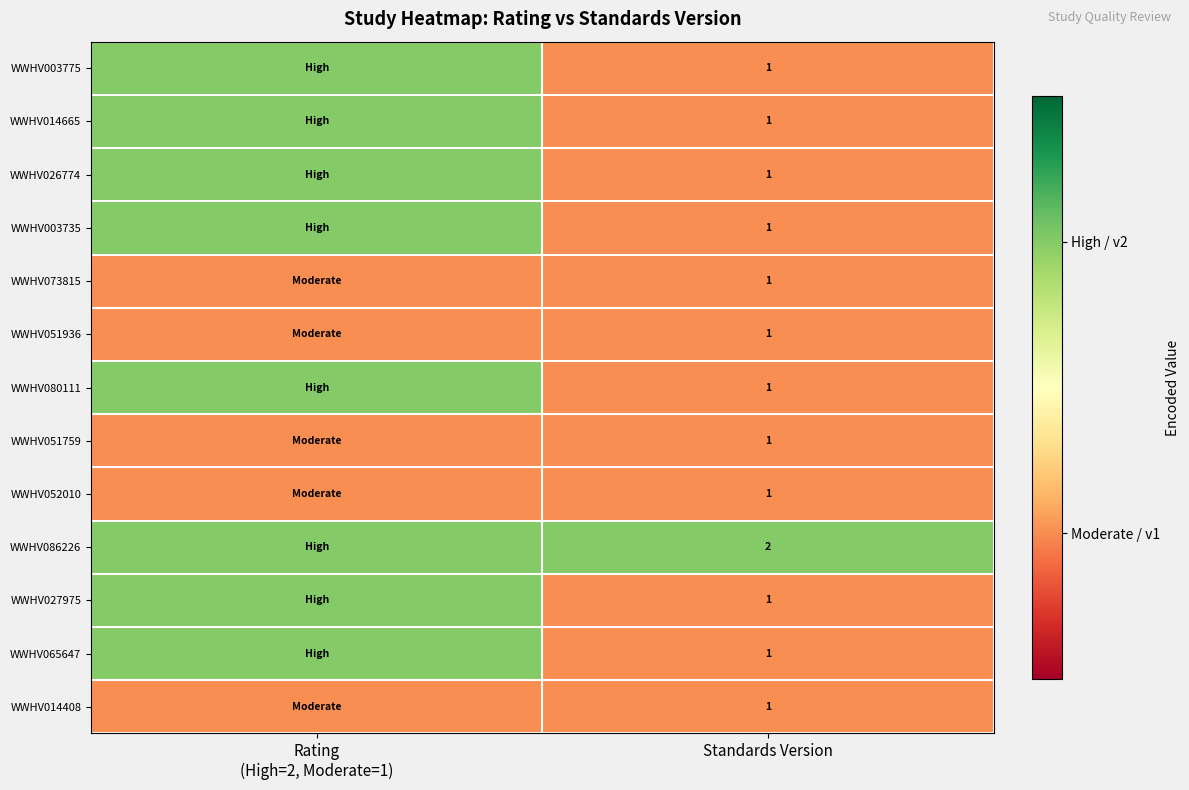

What is the total value across all series at Standards Version?

14